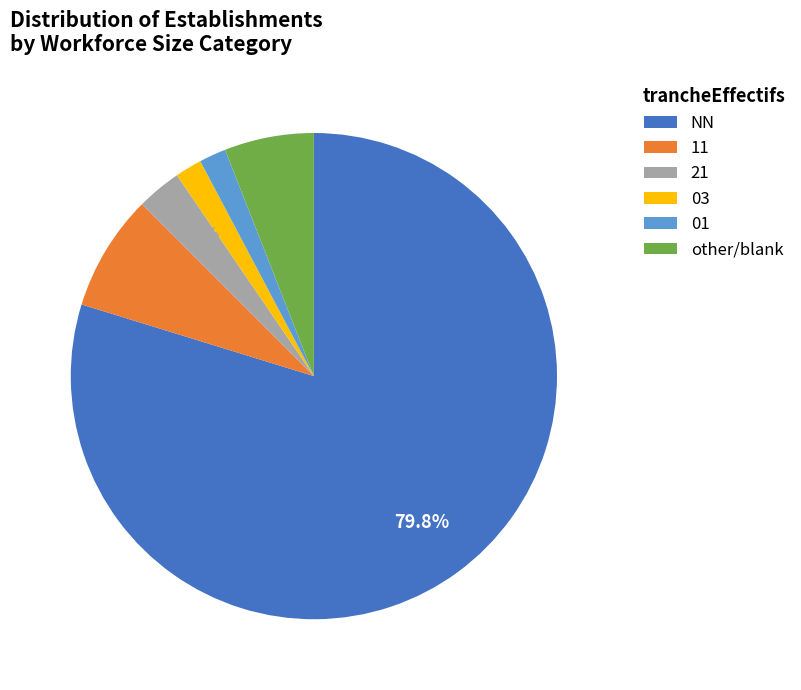

Which category accounts for the majority?

NN